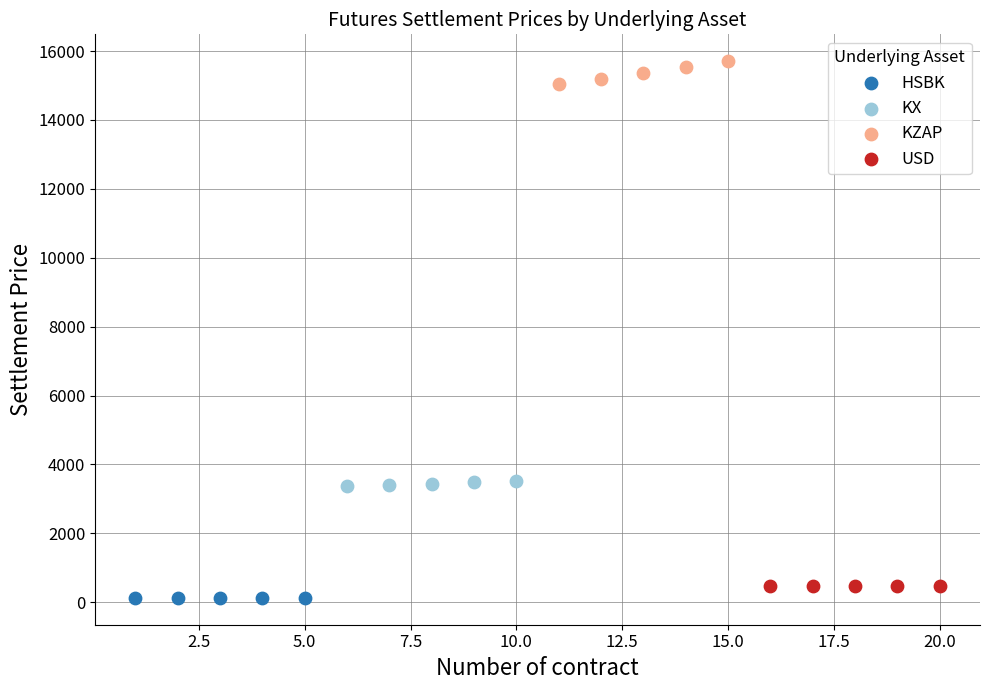

Which series has the widest spread of Y values?

KZAP